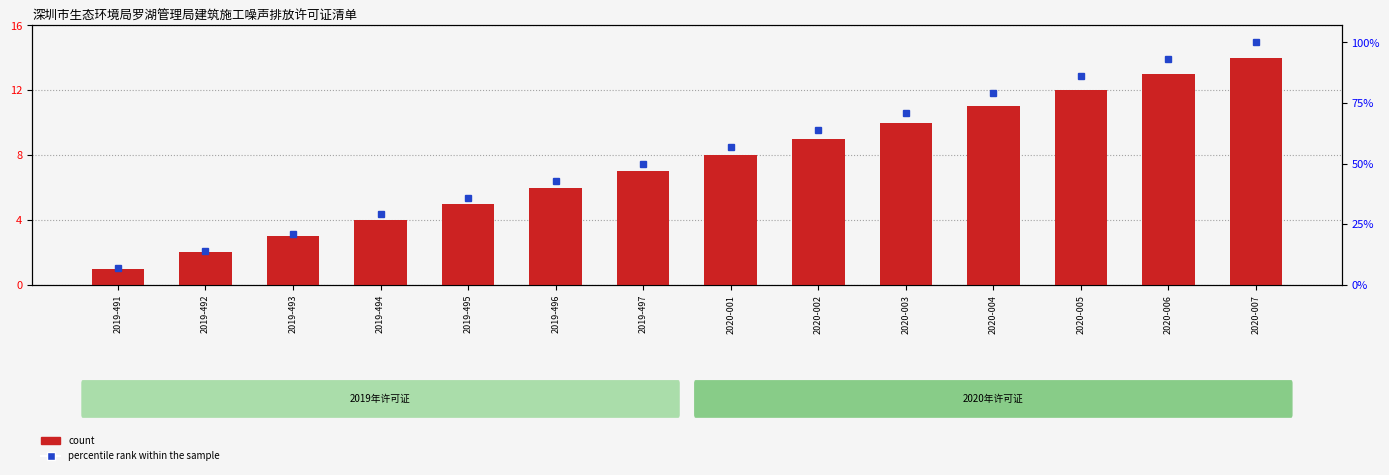

What is the label of the 12th bar from the left?

2020-005